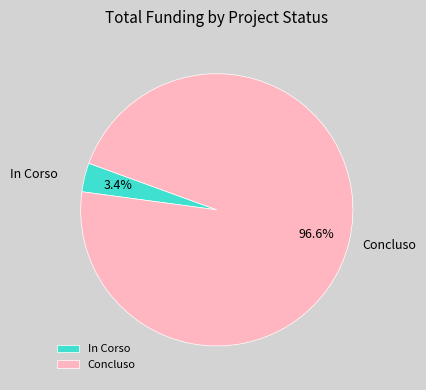

To the nearest percent, what is the average slice percentage?

50%